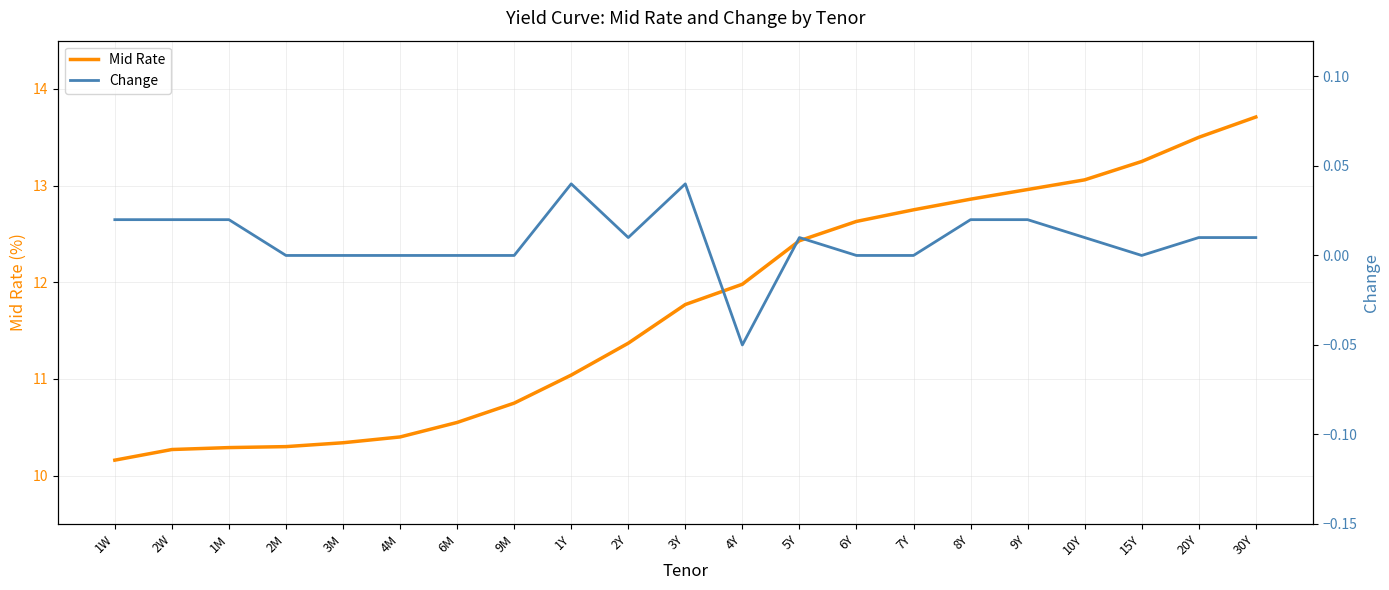

The Change series shows 0.0 at 2Y. True or false?

True